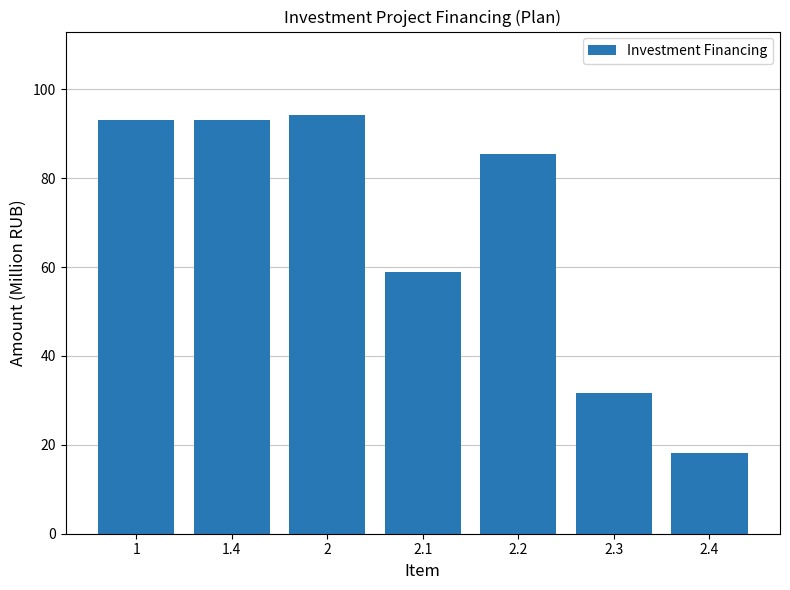

What is the change in value from 2.1 to 2.3?

-27.2